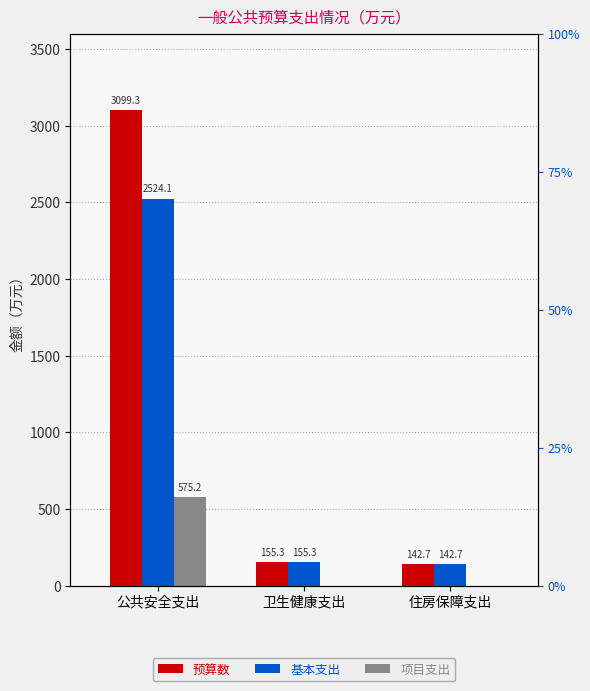

Are the bars grouped side by side (vs. stacked)?

Yes